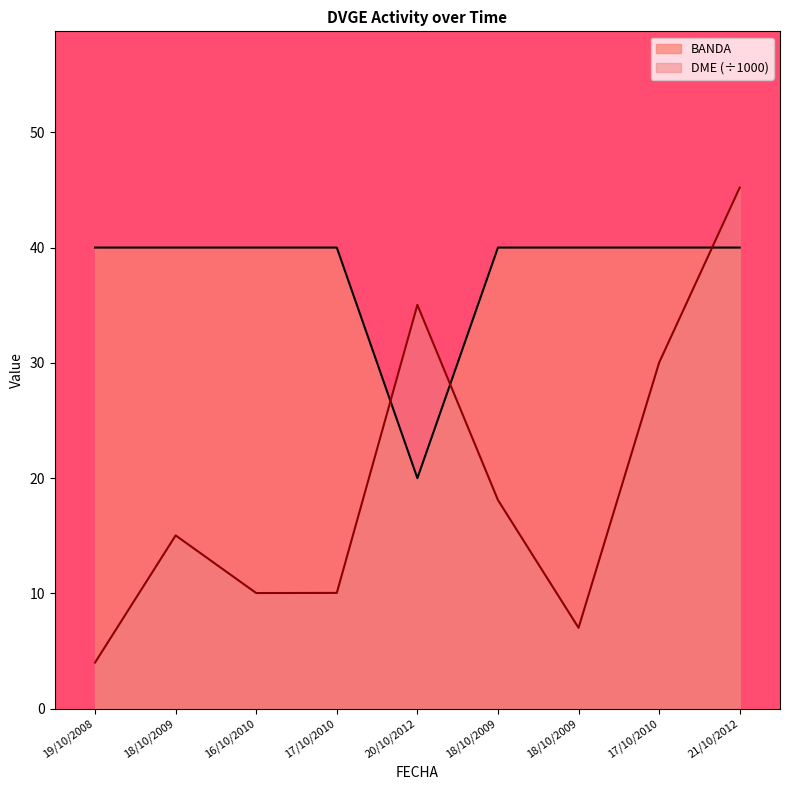

Between 17/10/2010 and 20/10/2012, which is larger?

17/10/2010